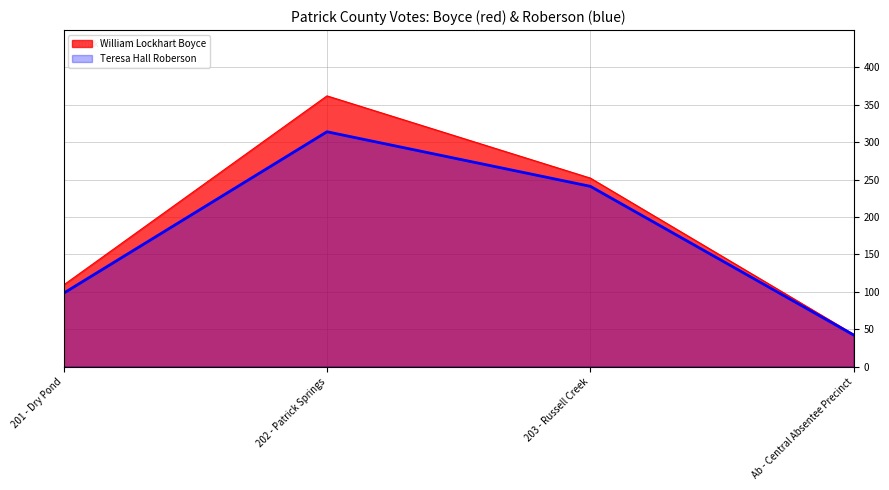

Between 201 - Dry Pond and 203 - Russell Creek, which is larger?

203 - Russell Creek